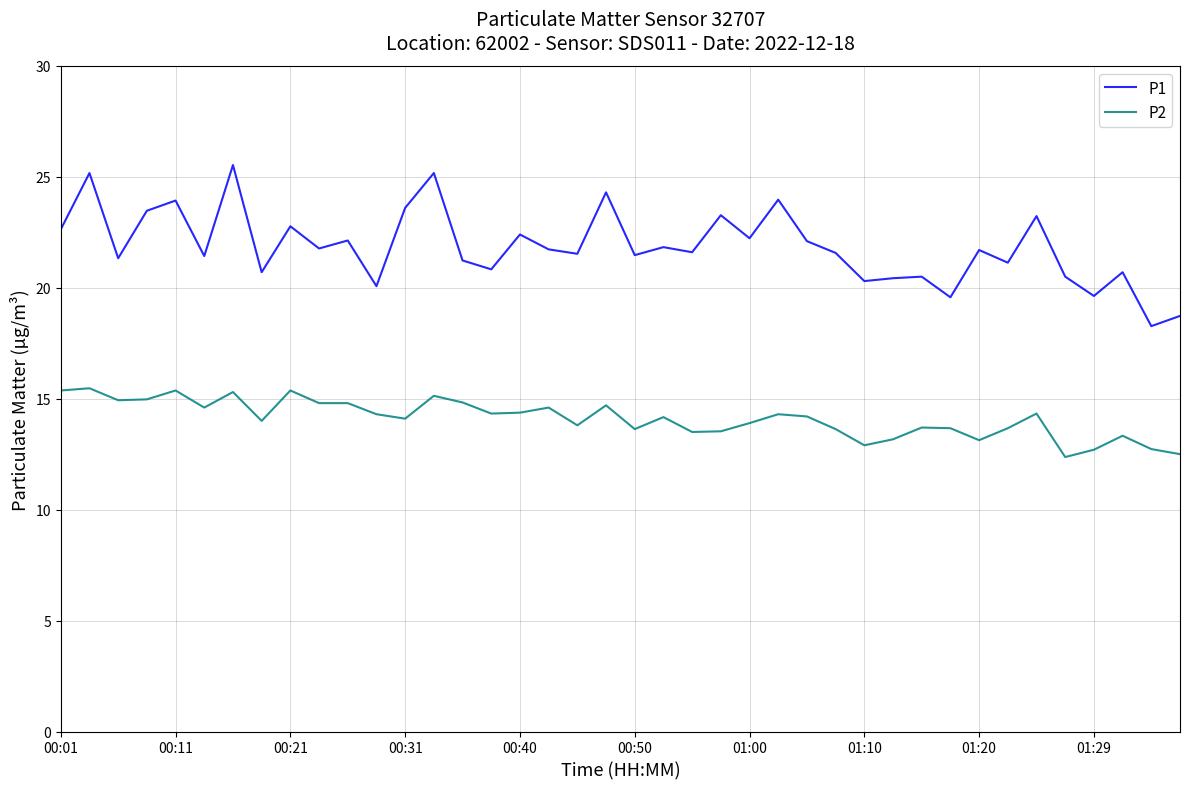

Which series has the largest total across all categories?

P1